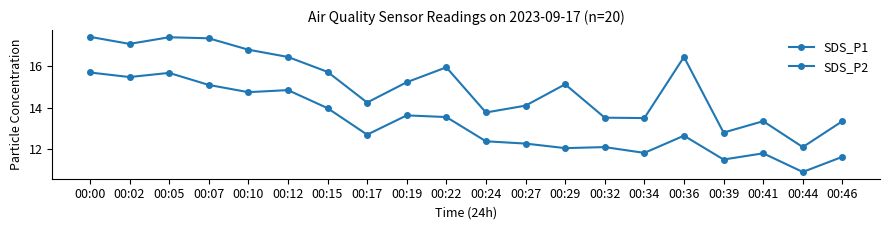

Which series has the largest range (max minus min)?

SDS_P1